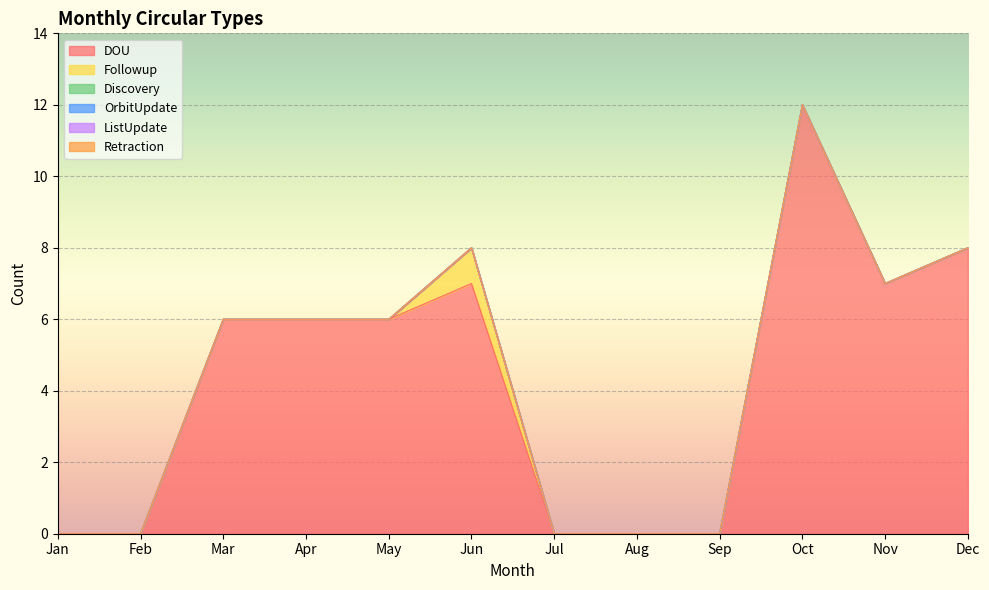

At how many categories does at least one series exceed 3?

7